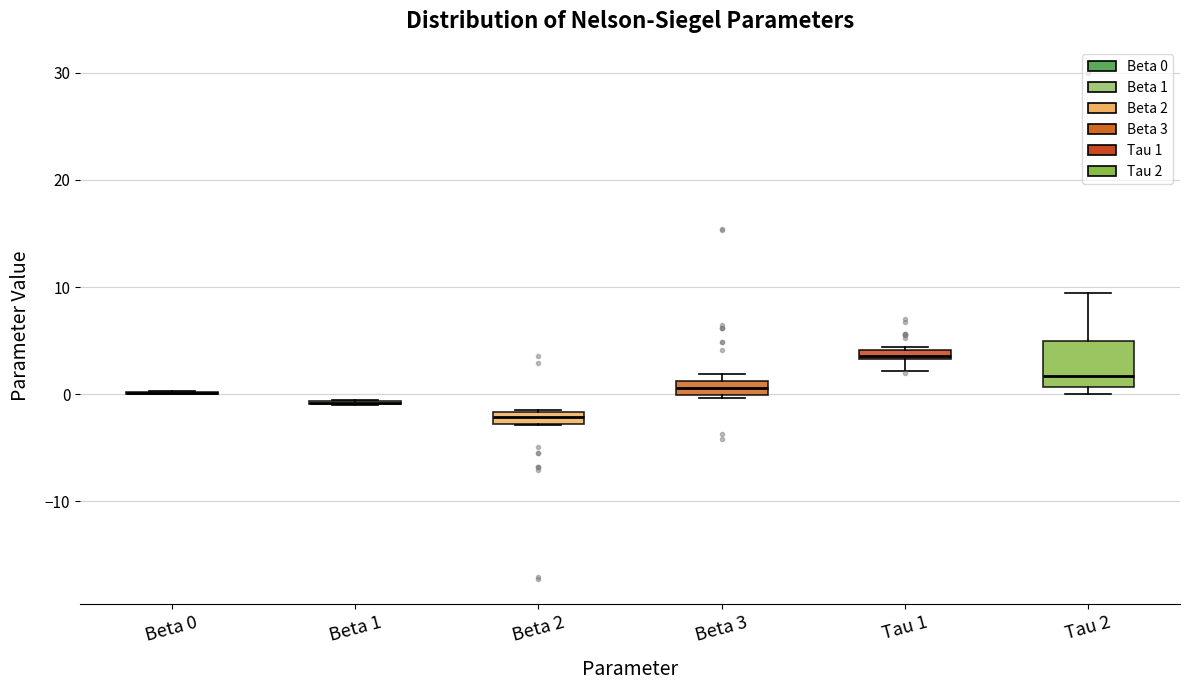

Which box is the tallest, from its lower edge to its upper edge?

Tau 2